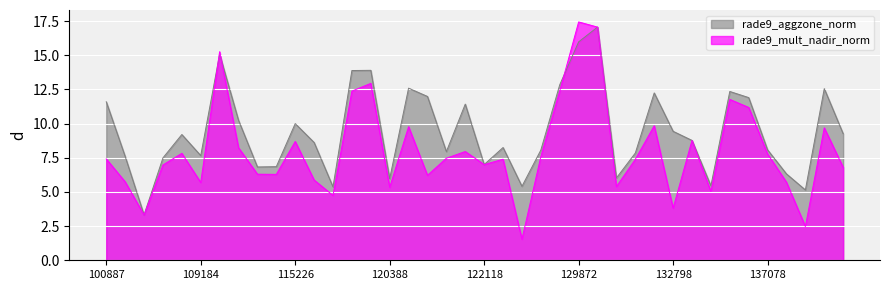

At which label does rade9_aggzone_norm reach its peak?

130251